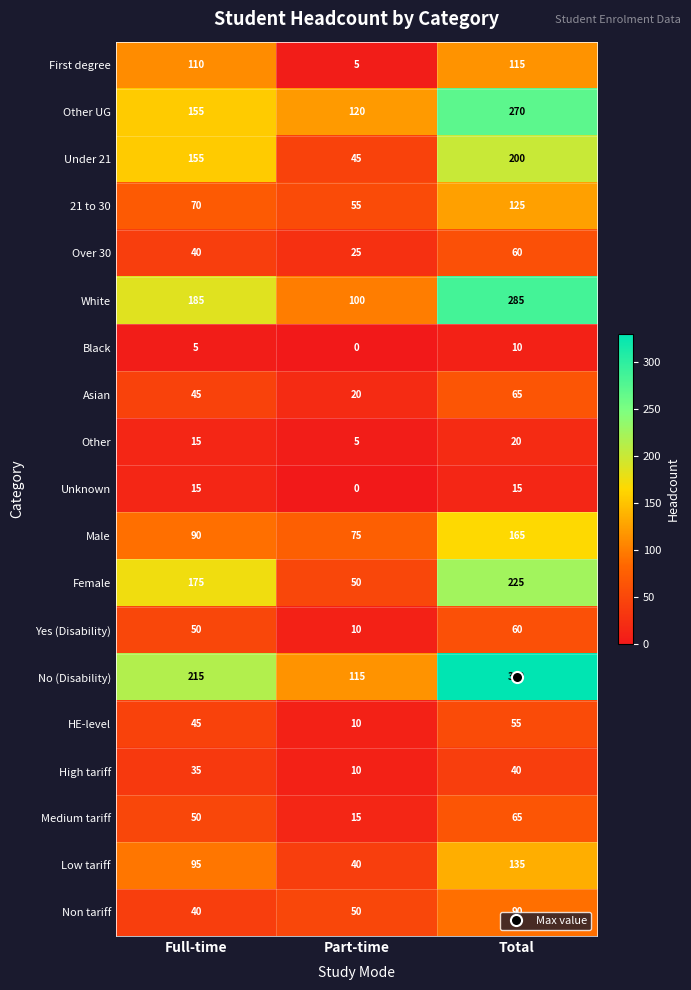

Rank the categories by Female value from highest to lowest.

Total, Full-time, Part-time